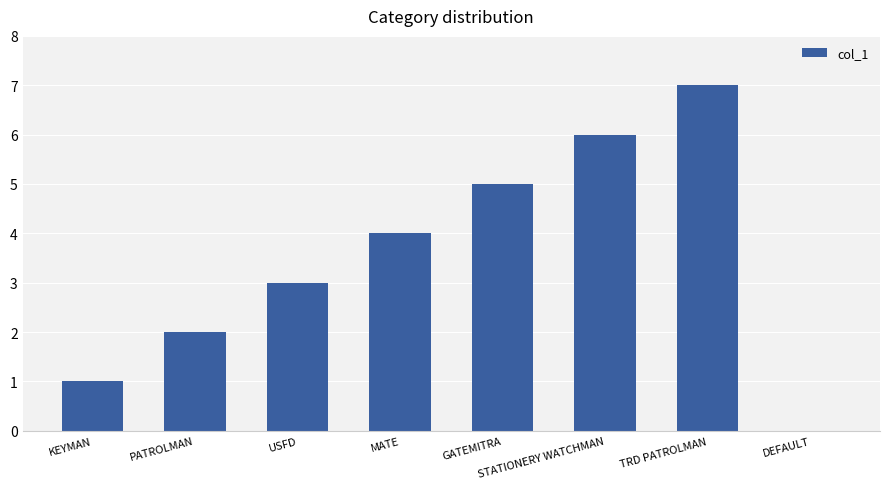

Is it true that the value at TRD PATROLMAN is 7?

True